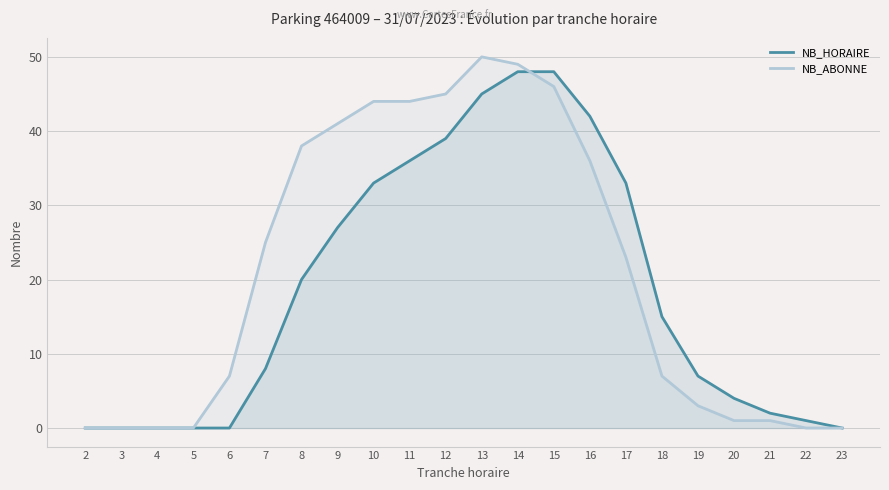

How many data points in NB_ABONNE are less than 23?

11